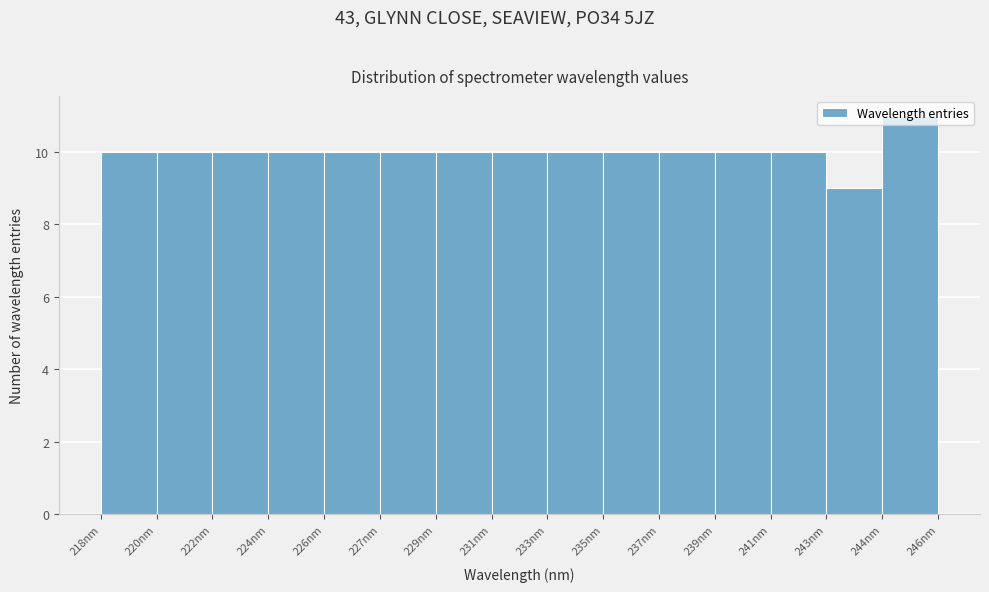

What is the greatest value displayed?

11